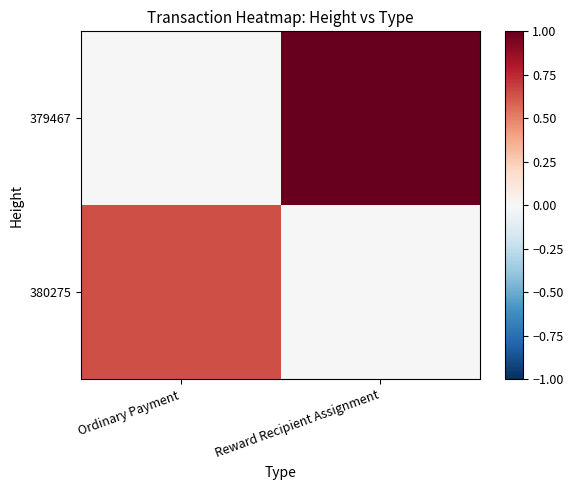

Rank the series by their average value, from lowest to highest.

380275, 379467